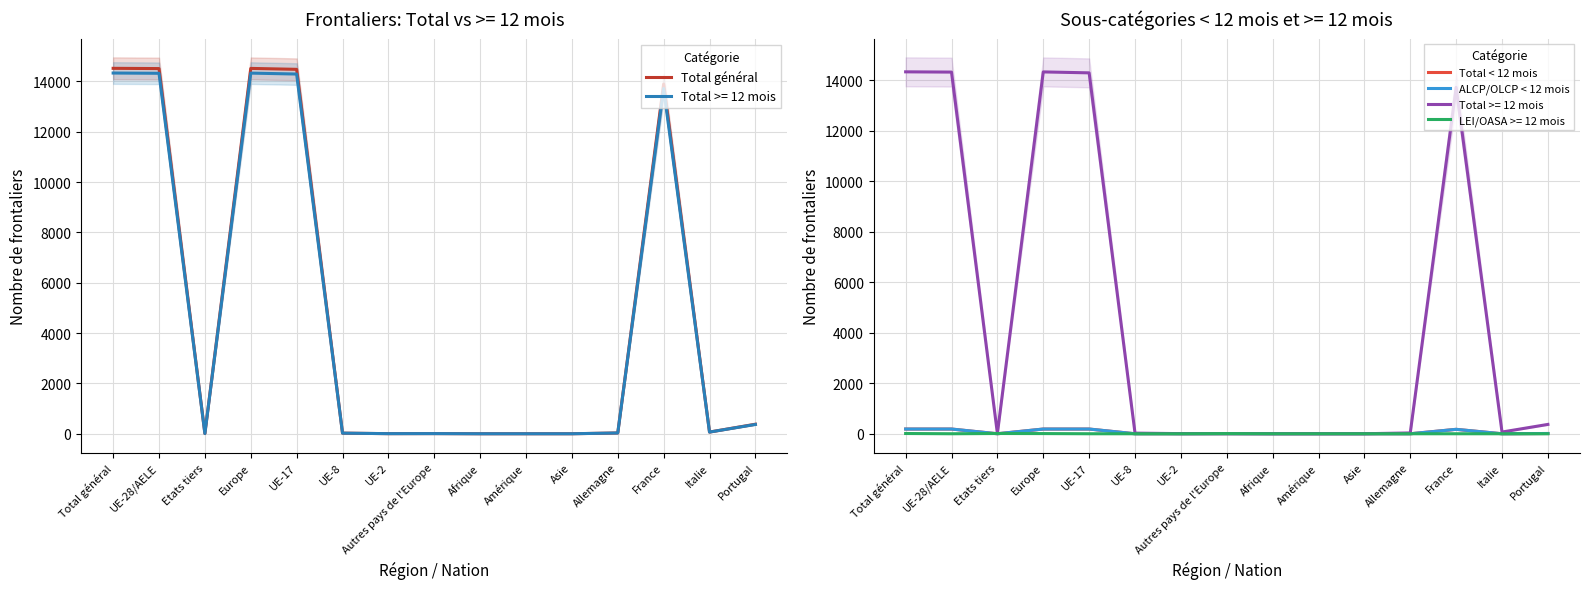

At how many categories does at least one series exceed 10419?

5